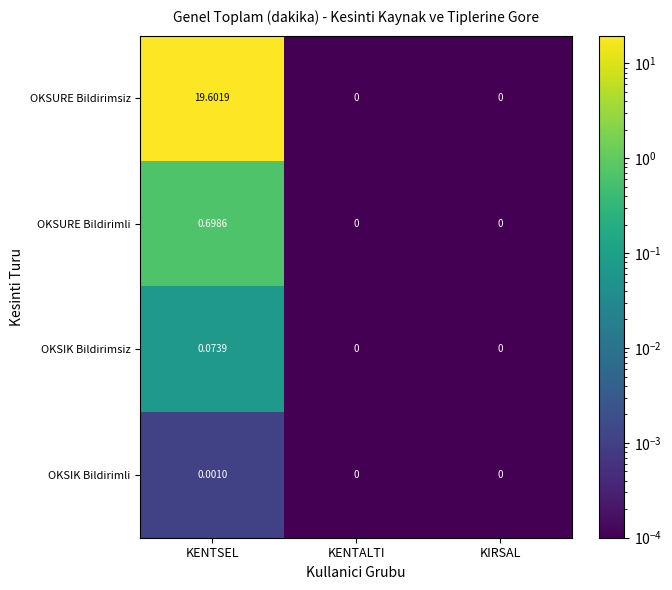

Which series changed the most between KENTSEL and KIRSAL?

OKSURE Bildirimsiz